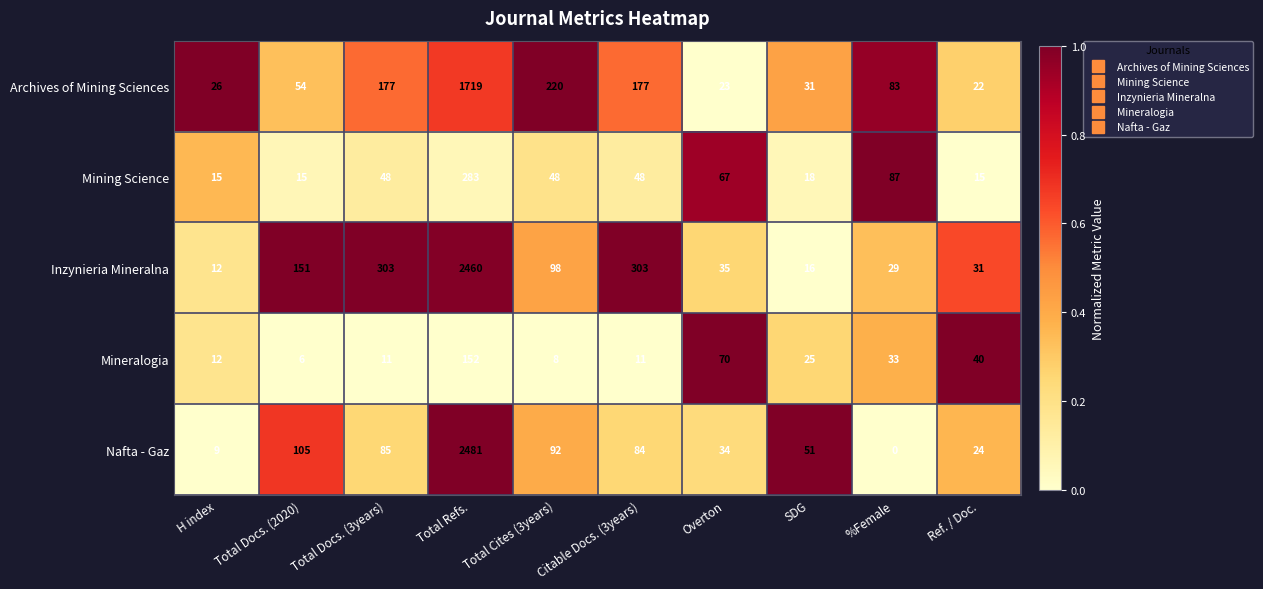

Rank the series by their maximum value, from lowest to highest.

Mineralogia, Mining Science, Archives of Mining Sciences, Inzynieria Mineralna, Nafta - Gaz